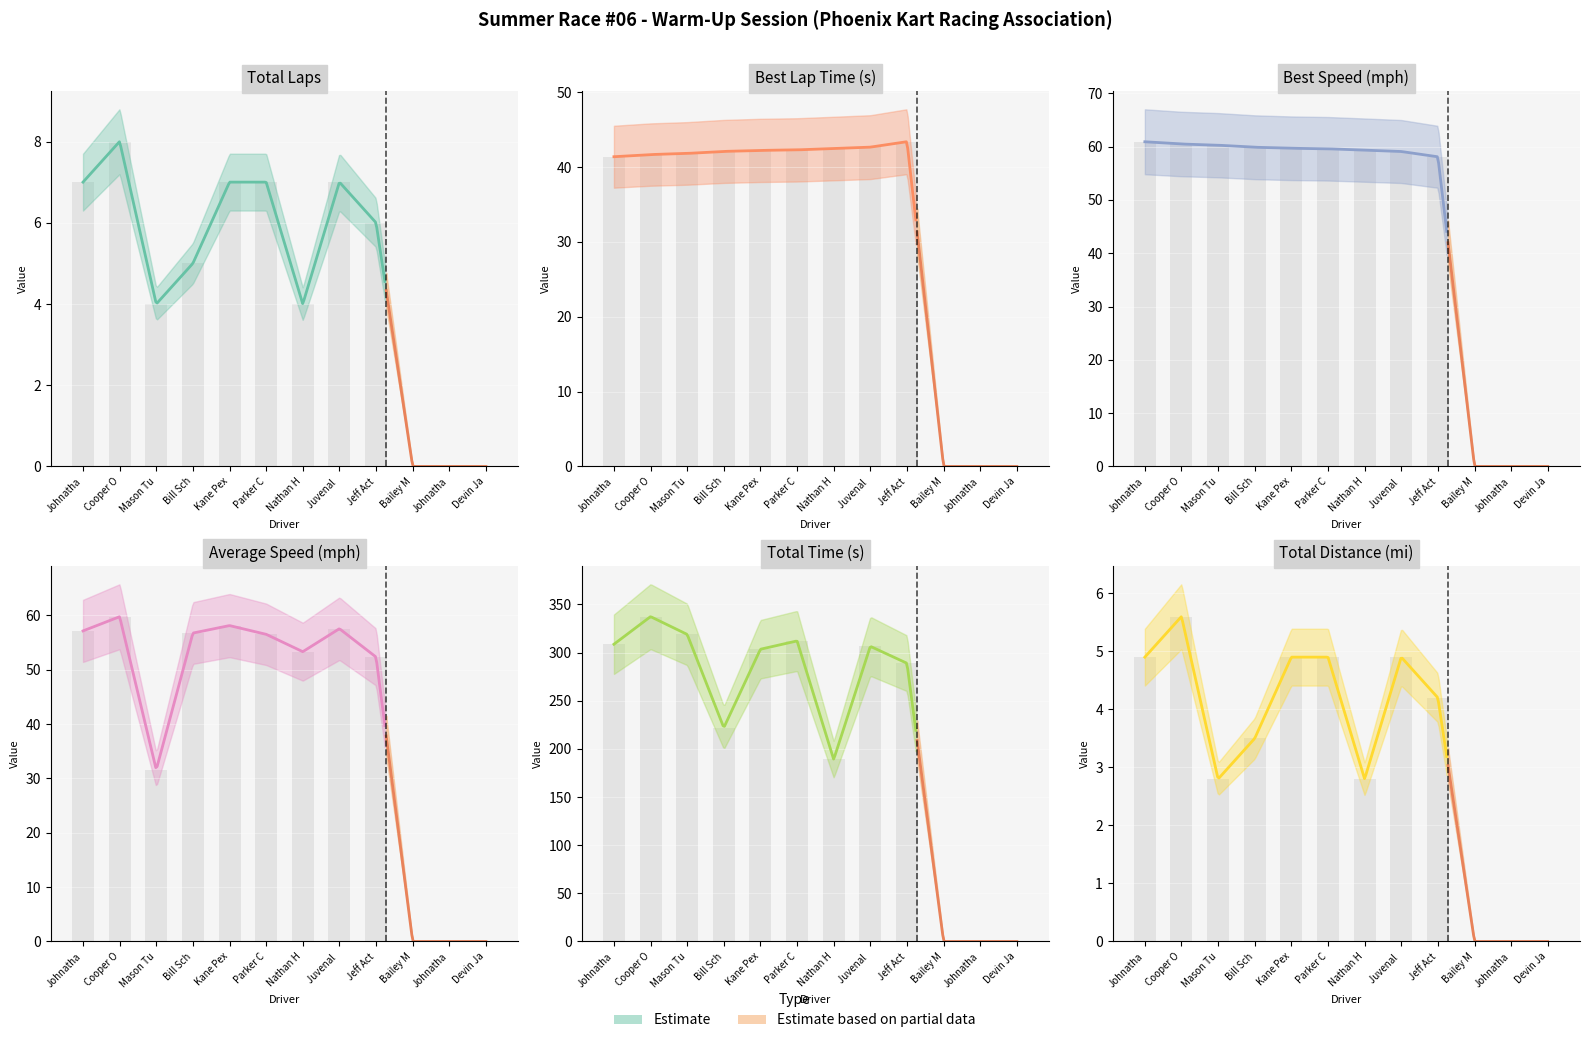

Which series has the largest total across all categories?

Total Time